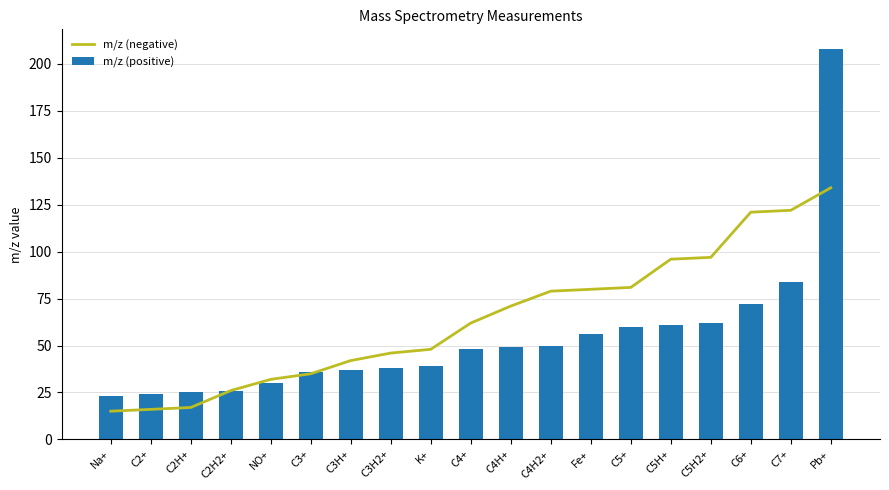

Is the value of m/z (negative) at NO+ greater than the value of m/z (positive) at Pb+?

No